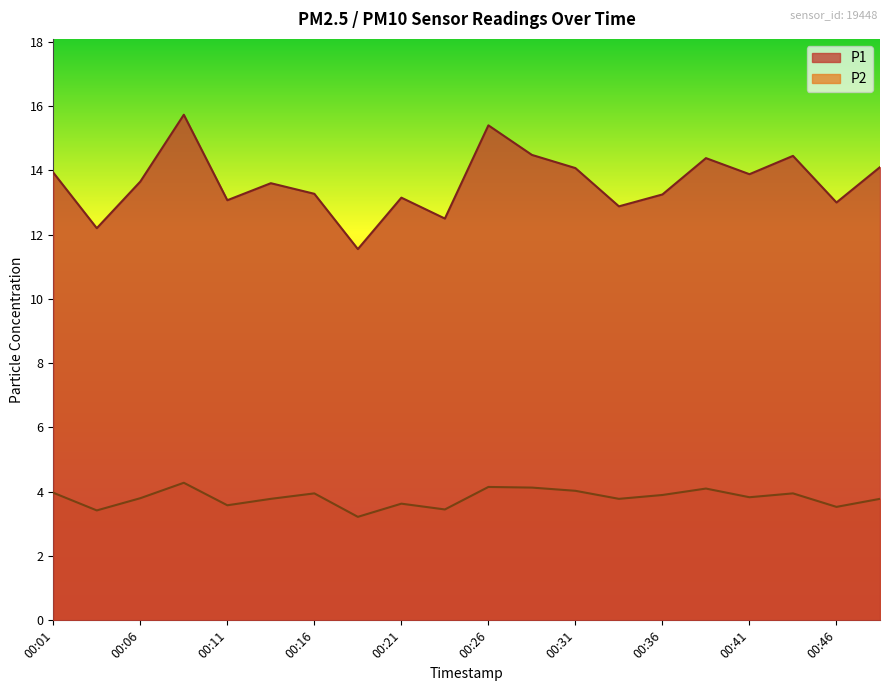

What is the difference between the P2 values at 00:16 and 00:38?

0.1